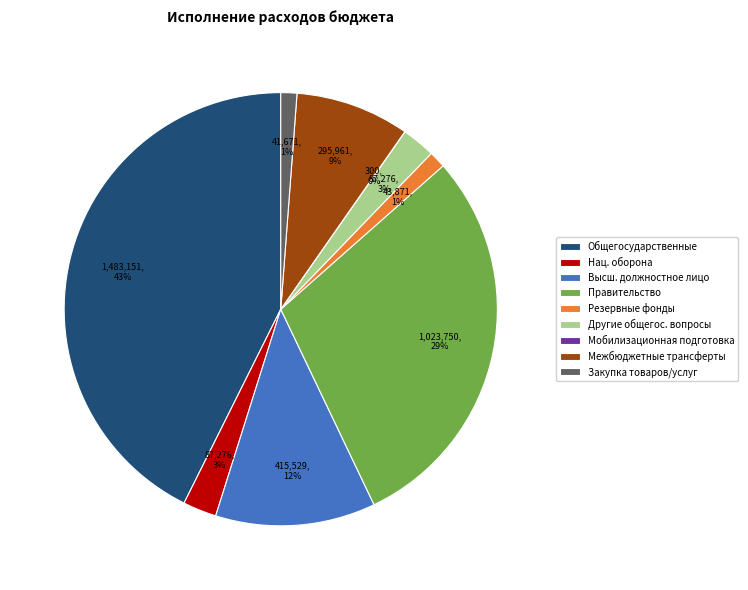

To the nearest percent, what percentage of the pie is Общегосударственные?

43%